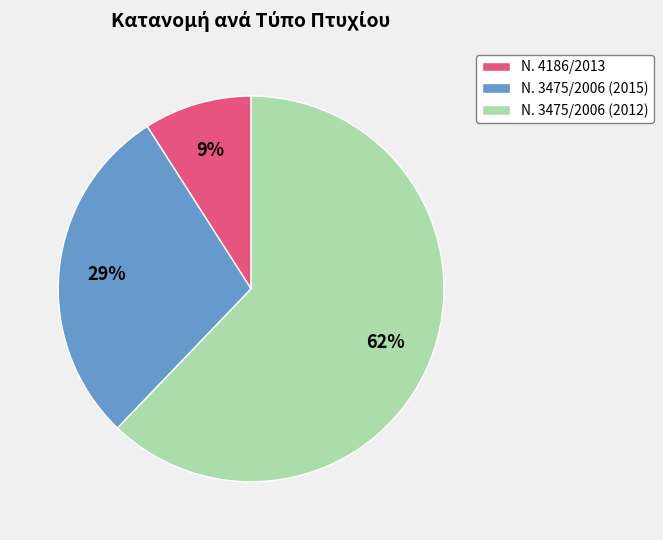

What percentage is the Ν. 3475/2006 (2015) slice, to the nearest percent?

29%